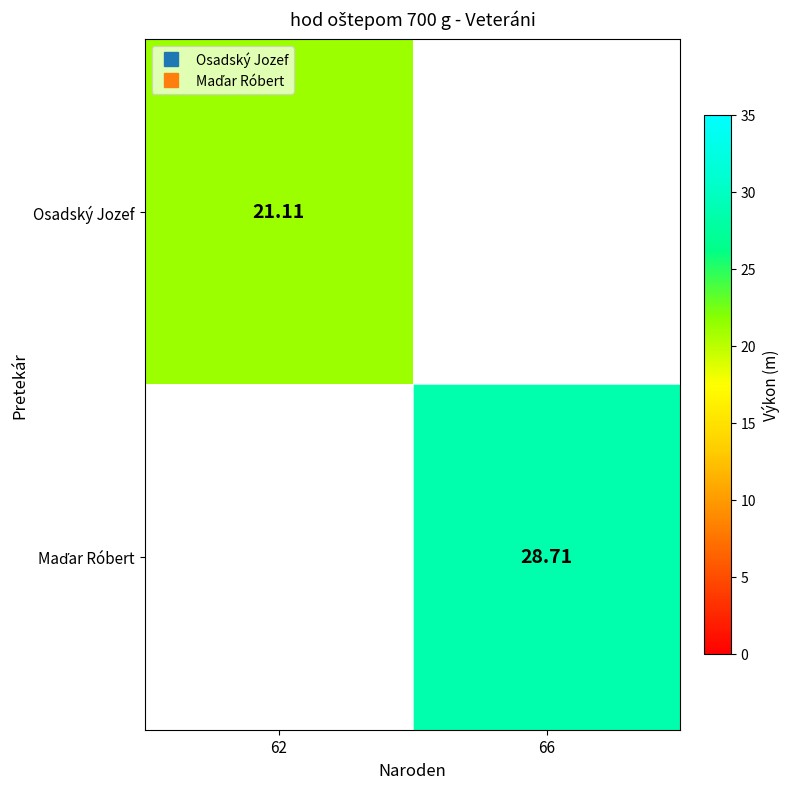

List the labels in order of Osadský Jozef value, smallest first.

66, 62